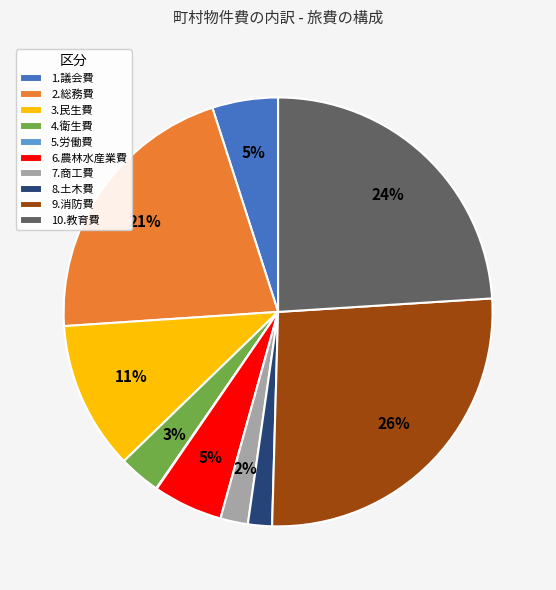

True or false: 2.総務費 accounts for 27% of the total.

False